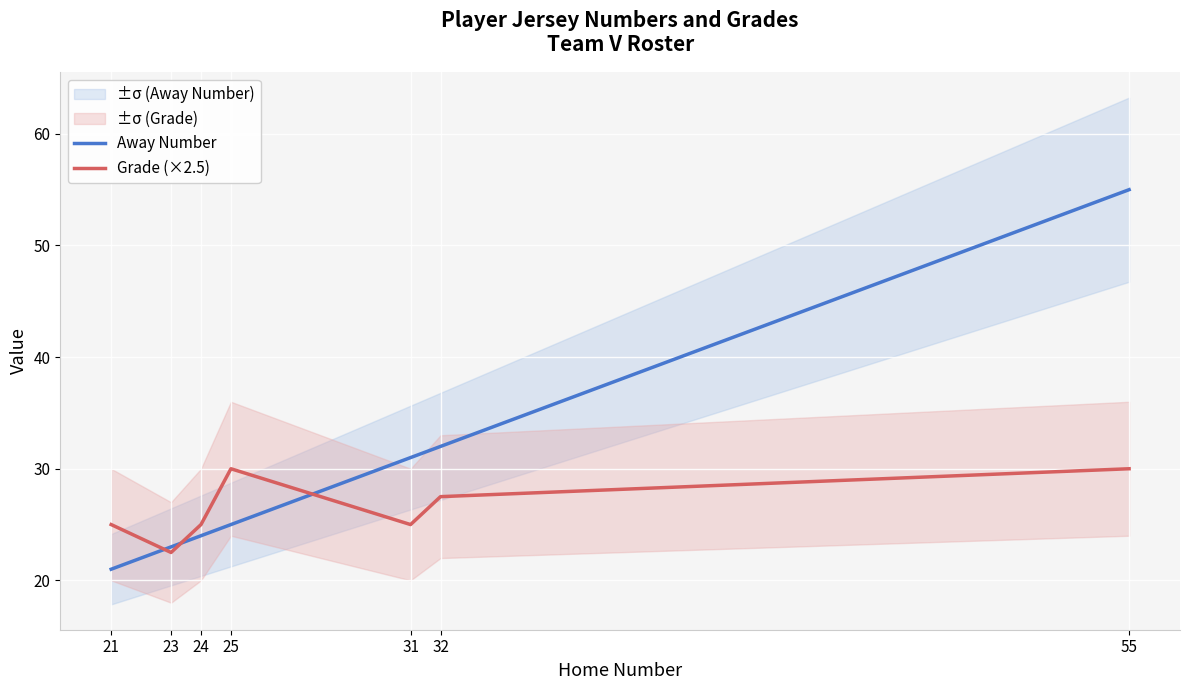

At which category is the sum across all series the highest?

55